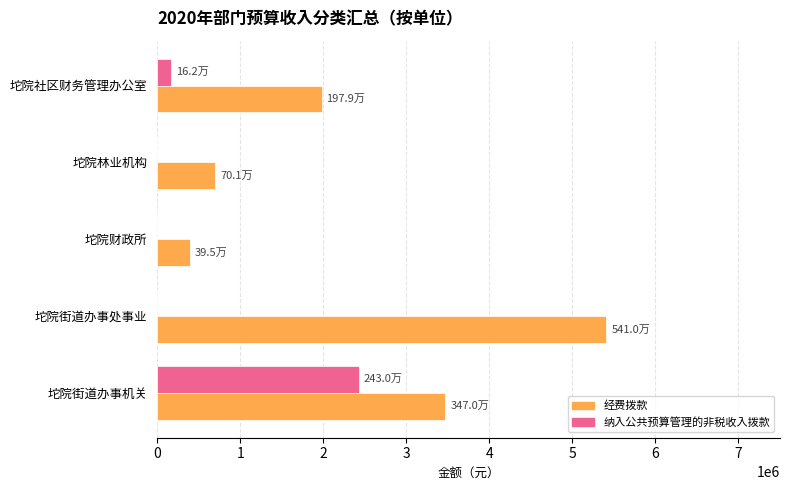

Which series changed the most between 坨院街道办事机关 and 坨院社区财务管理办公室?

纳入公共预算管理的非税收入拨款